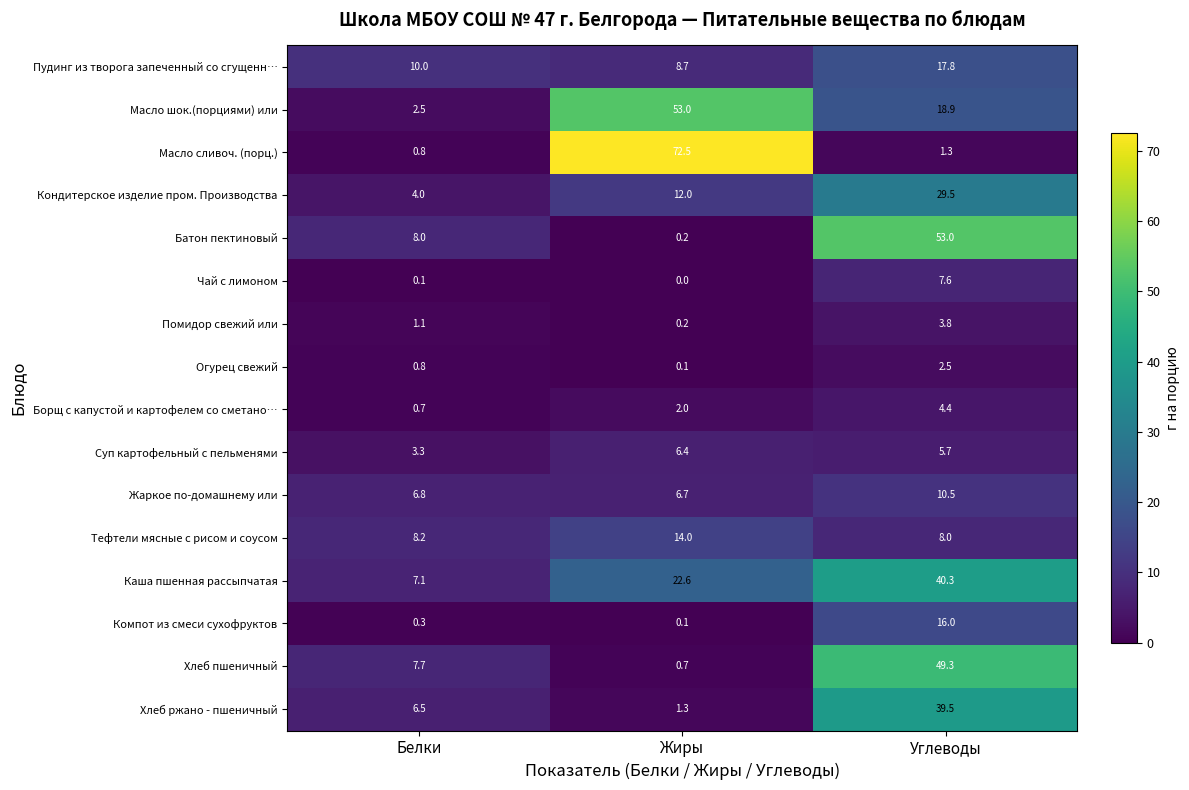

At which label is Огурец свежий closest to 1?

Белки